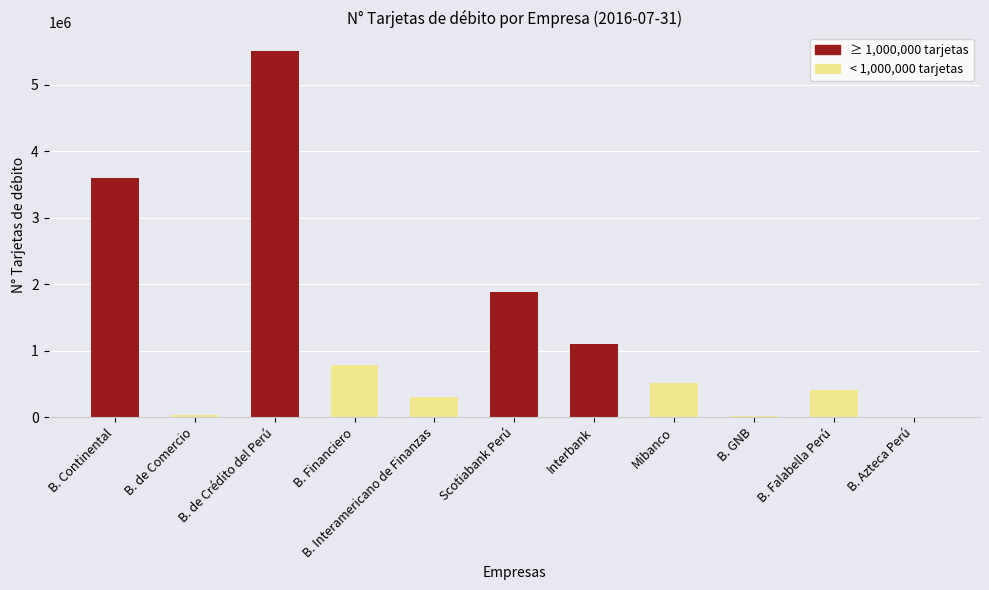

How many series are shown in this chart?

1